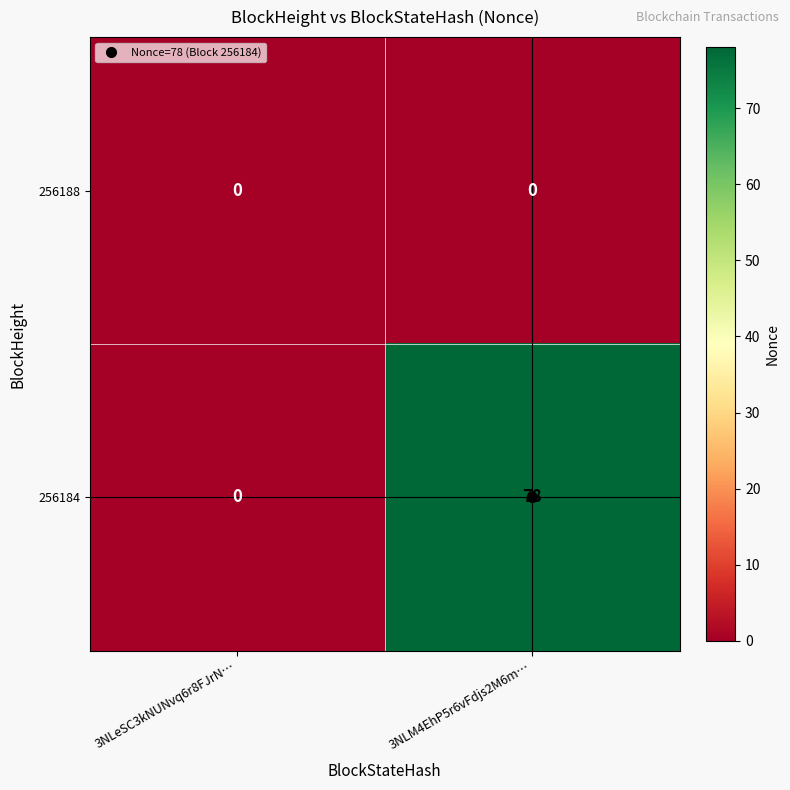

At which label is 256184 closest to 39?

3NLeSC3kNUNvq6r8FJrN…